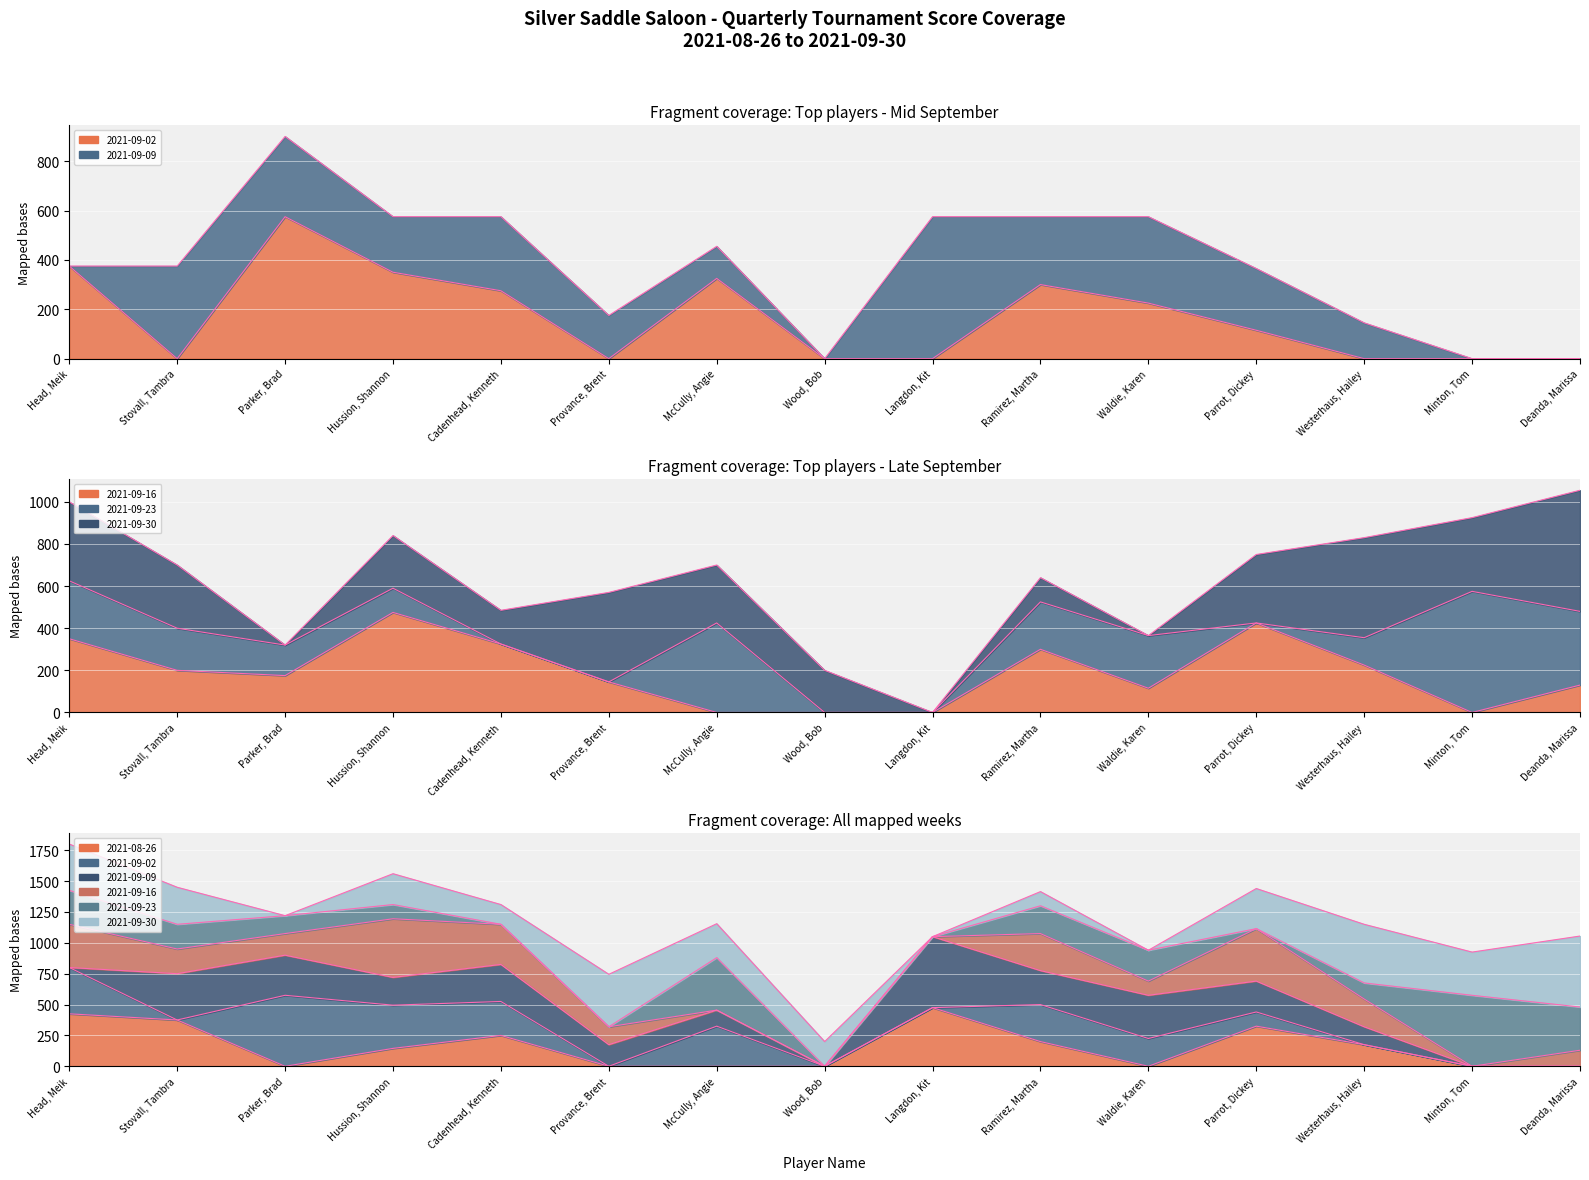

Is the value of 2021-09-02 at Westerhaus, Hailey greater than the value of 2021-08-26 at Parker, Brad?

No